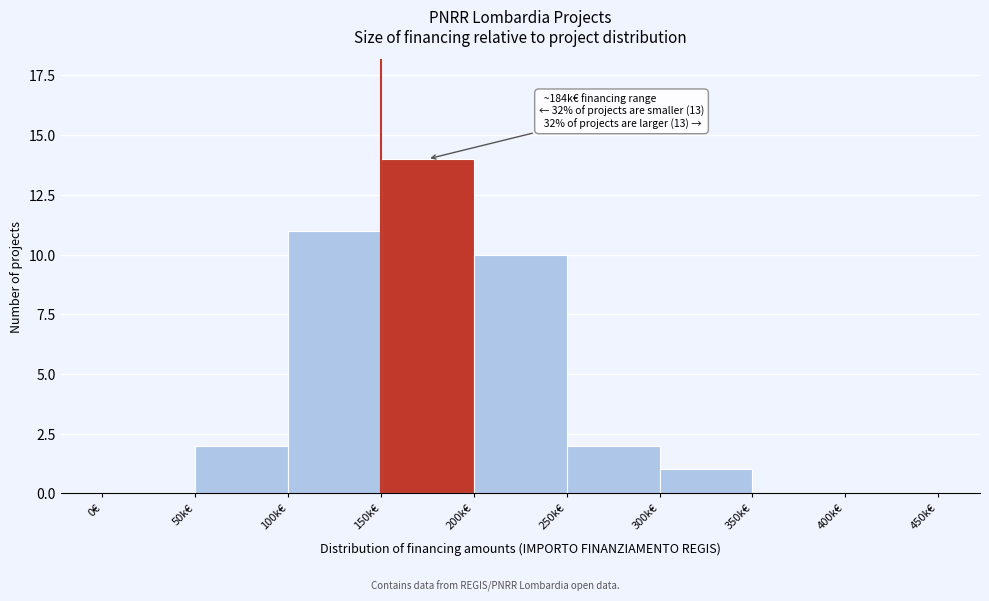

Reading left to right, what are all the values shown in this chart?

0€=0	50k€=2	100k€=11	150k€=14	200k€=10	250k€=2	300k€=1	350k€=0	400k€=0